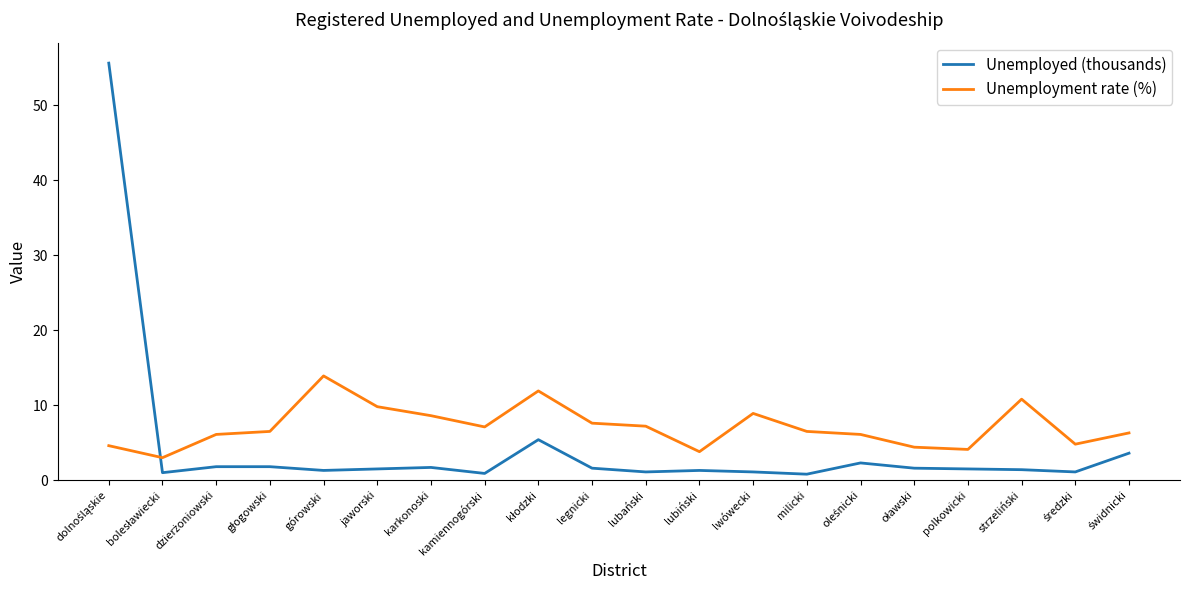

What is the difference between the maximum and minimum values in the Unemployment rate (%) series?

10.9